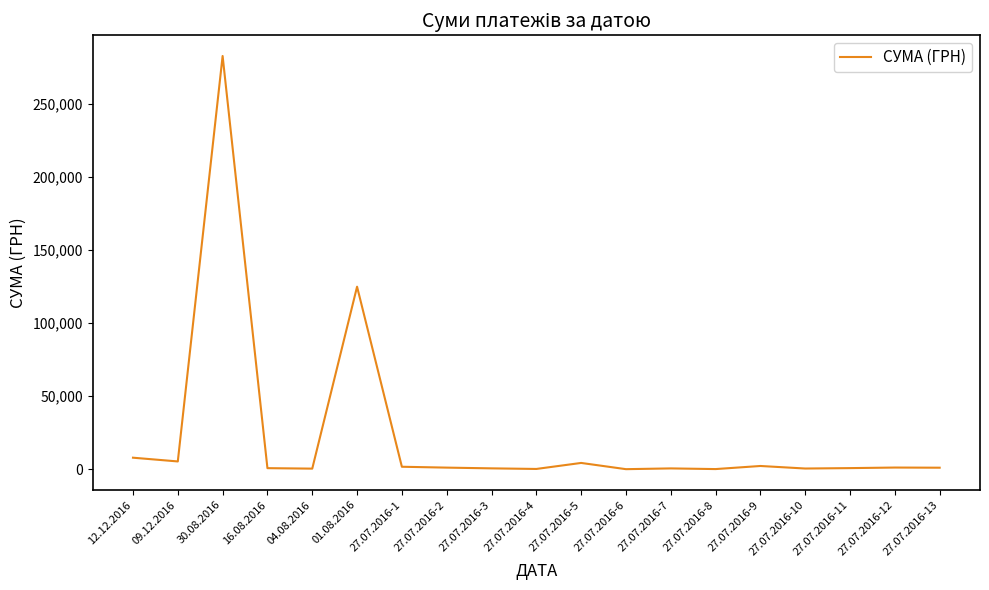

What is the difference between the maximum and minimum values?

282374.1